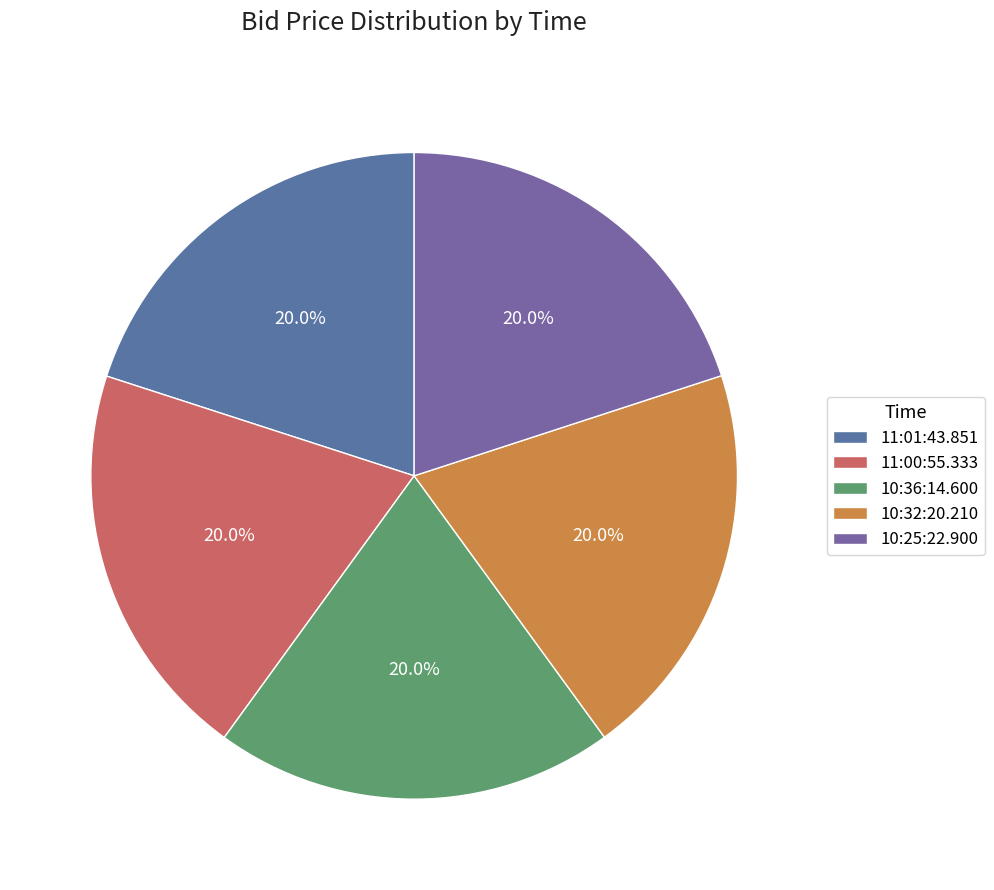

To the nearest percent, what is the combined percentage of 11:00:55.333 and 10:25:22.900?

40%